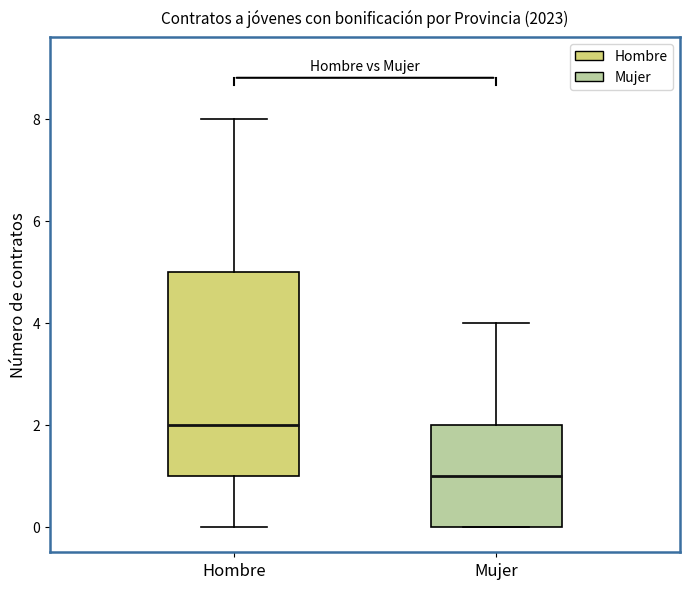

Reading left to right, transcribe this box plot: for each box, give where its median line is, the range the box spans, and where its two whiskers end, as read against the y-axis. The values are not printed on the chart, so give them approximately, as read against the axis.

Hombre: median 2, box 1 to 5, whiskers 0 to 8
Mujer: median 1, box 0 to 2, whiskers 0 to 4